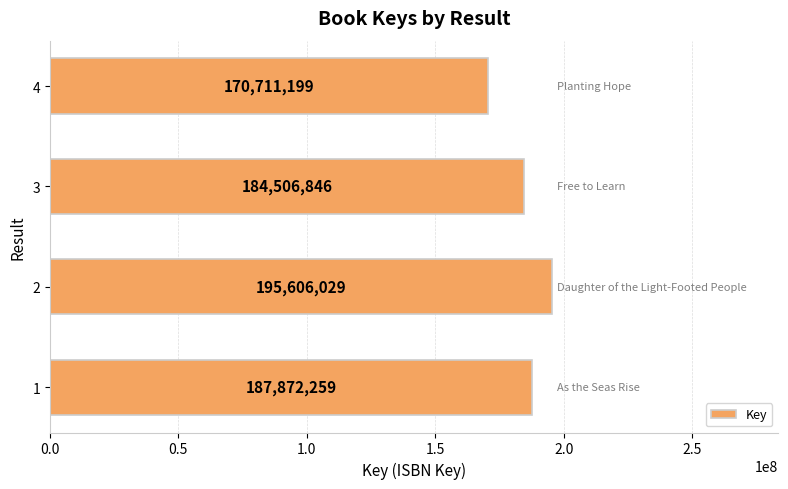

Approximately how many times larger is the value at 4 compared to 3?

0.9